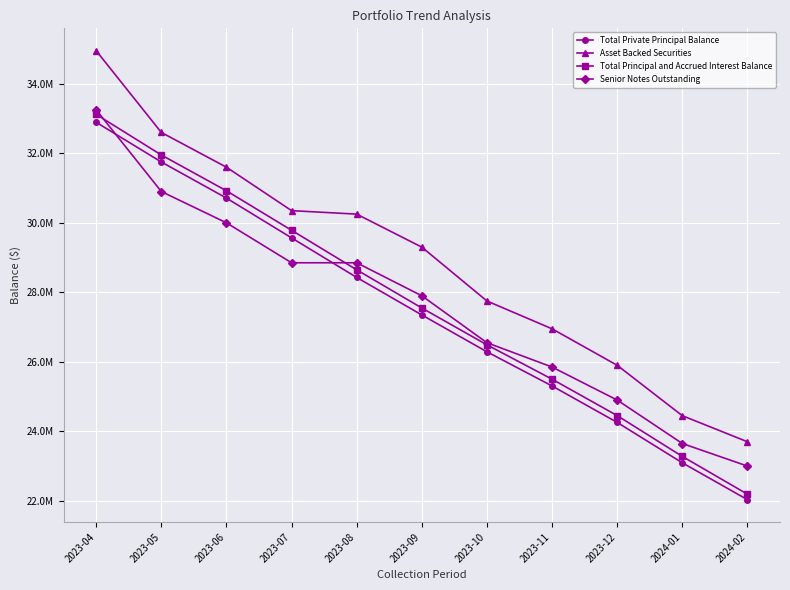

What is the total value across all series at 2023-09?

112097567.2